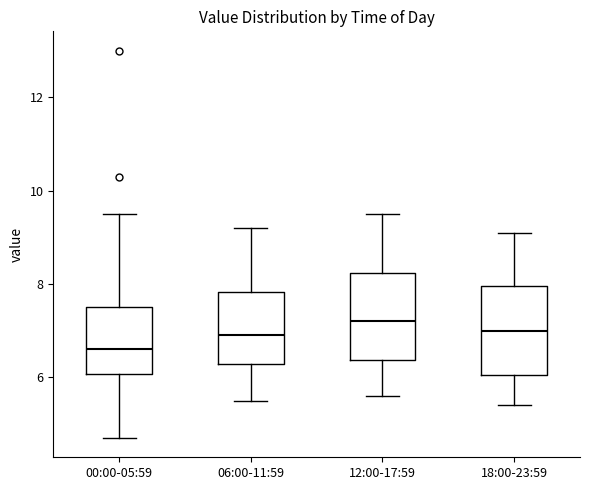

Where does the upper whisker of the box for 18:00-23:59 end on the y-axis? The values are not printed on the chart, so give them approximately, as read against the axis.

9.2